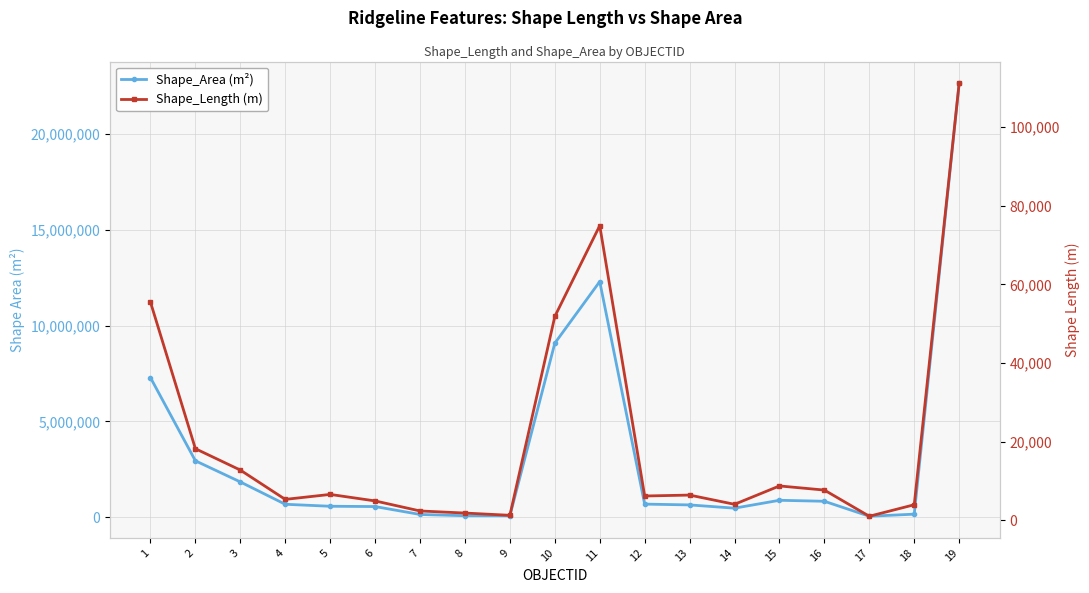

At 17, list the series in order from smallest to largest.

Shape_Length (m), Shape_Area (m²)